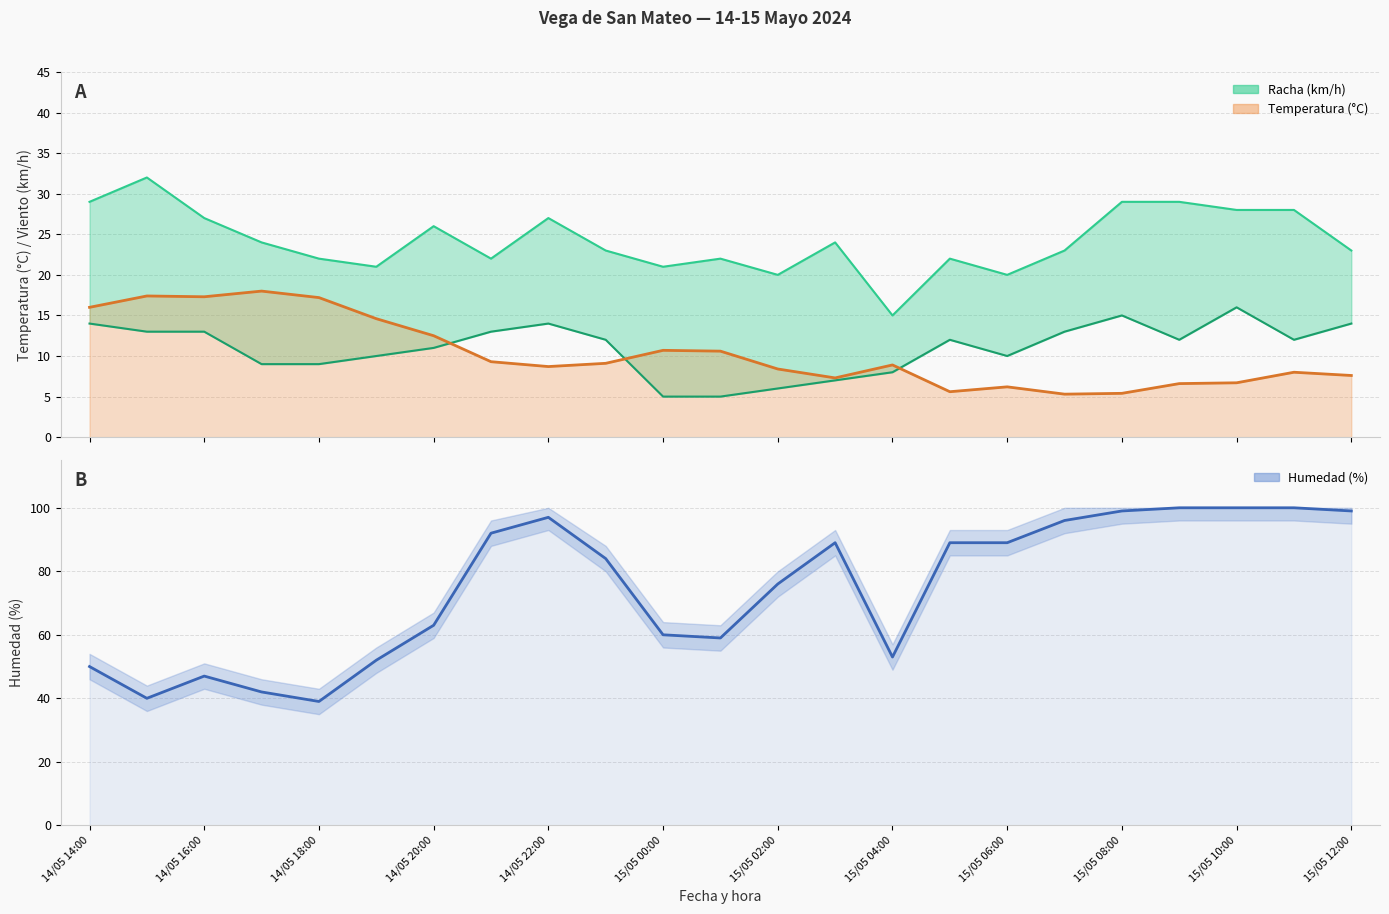

What is the label of the 17th point from the left?

15/05 06:00